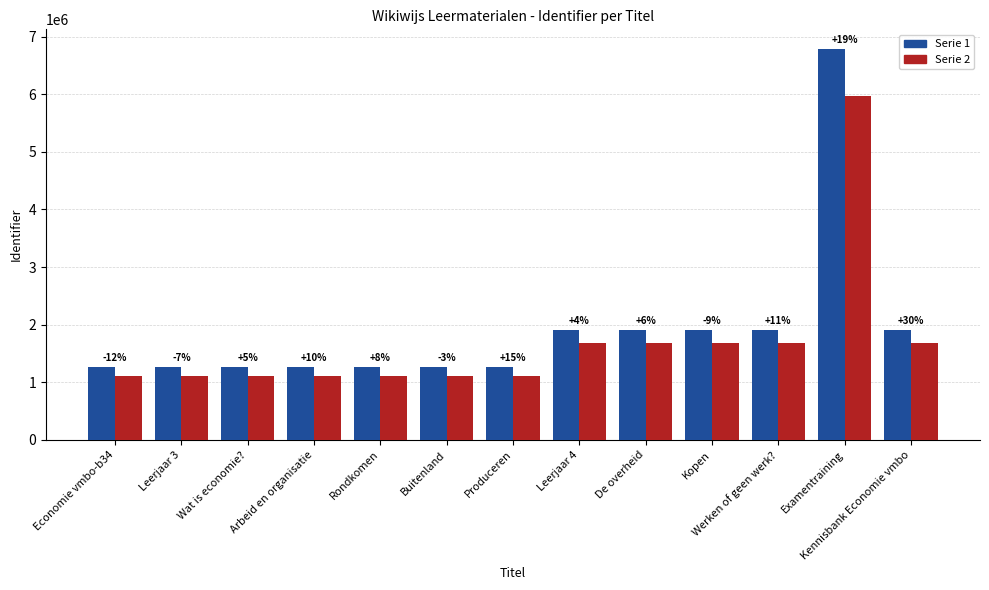

How many bars are there in total?

26